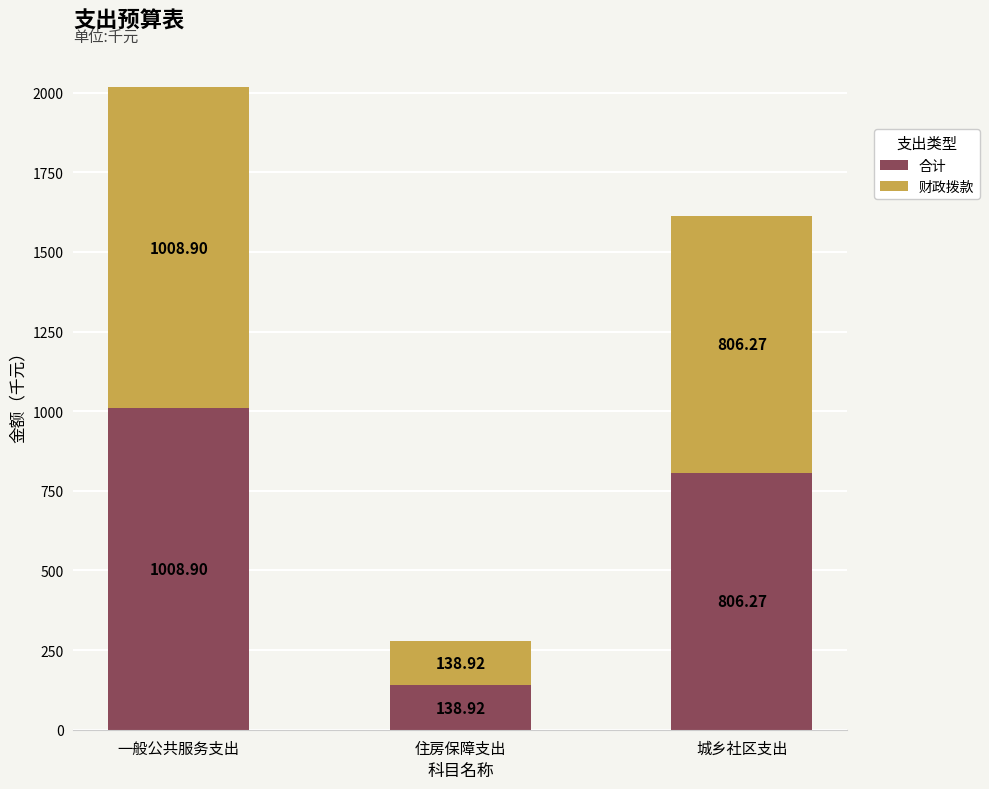

What is the total value across all series at 一般公共服务支出?

2017.8